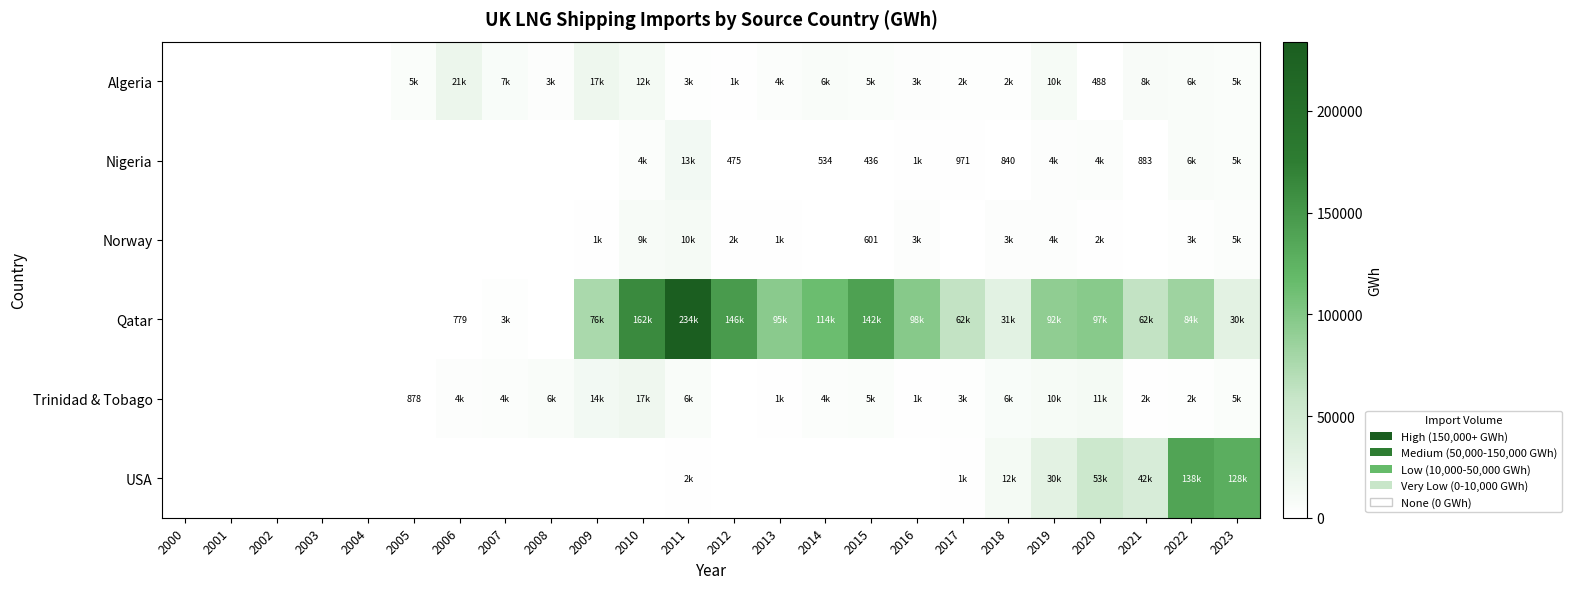

Which series has the largest total across all categories?

Qatar